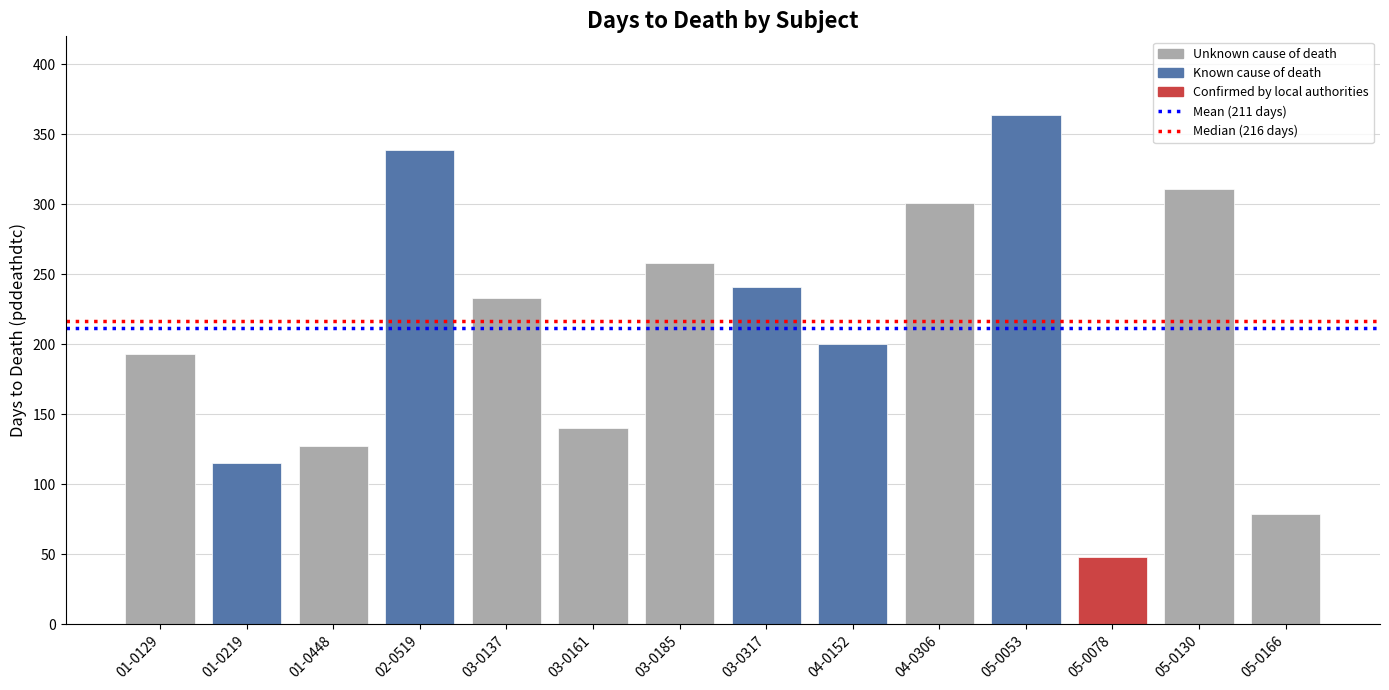

What is the difference between the values at 03-0185 and 03-0137?

25